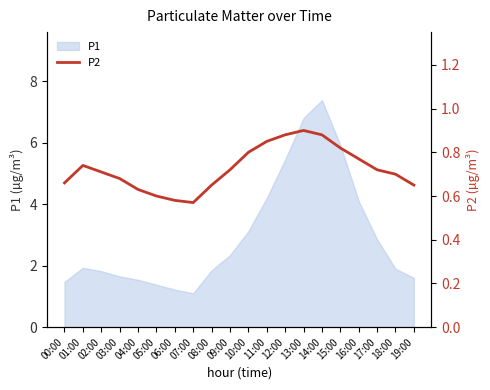

Count the number of categories in the chart.

20